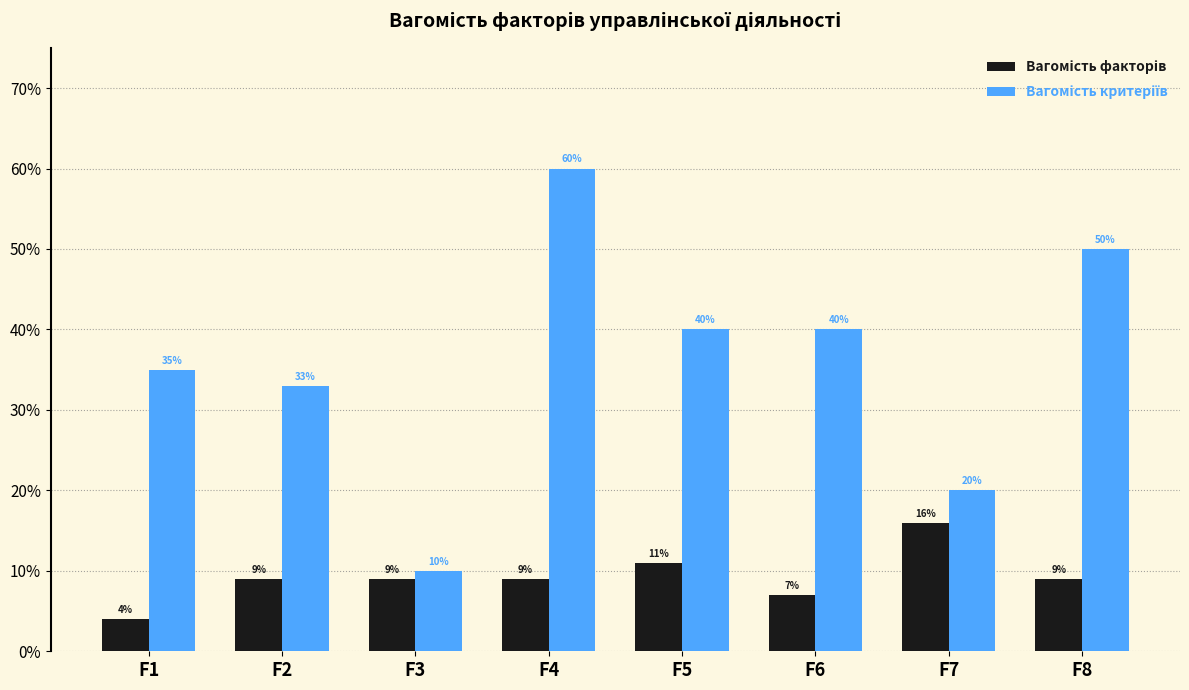

At which category is the sum across all series the highest?

F4